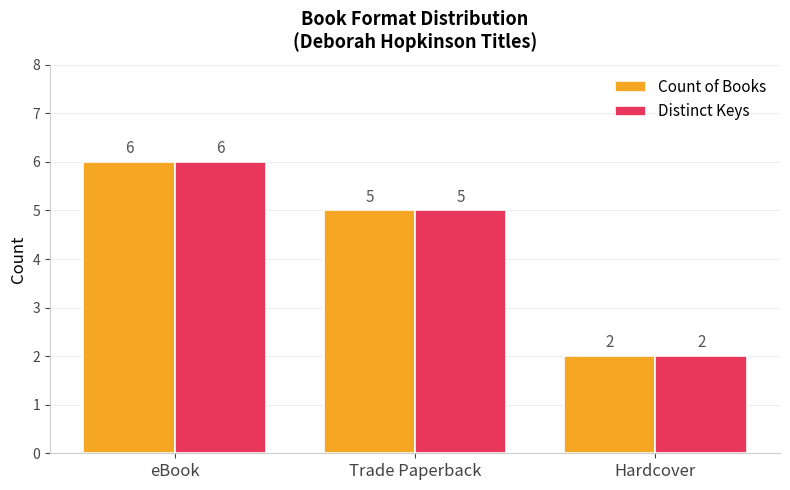

Rank the categories by Count of Books value from highest to lowest.

eBook, Trade Paperback, Hardcover